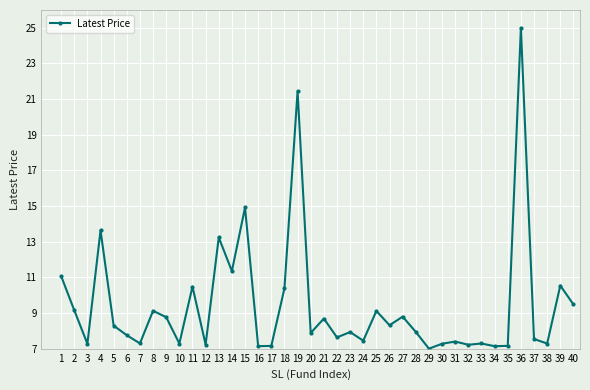

Where is the first local minimum?

3